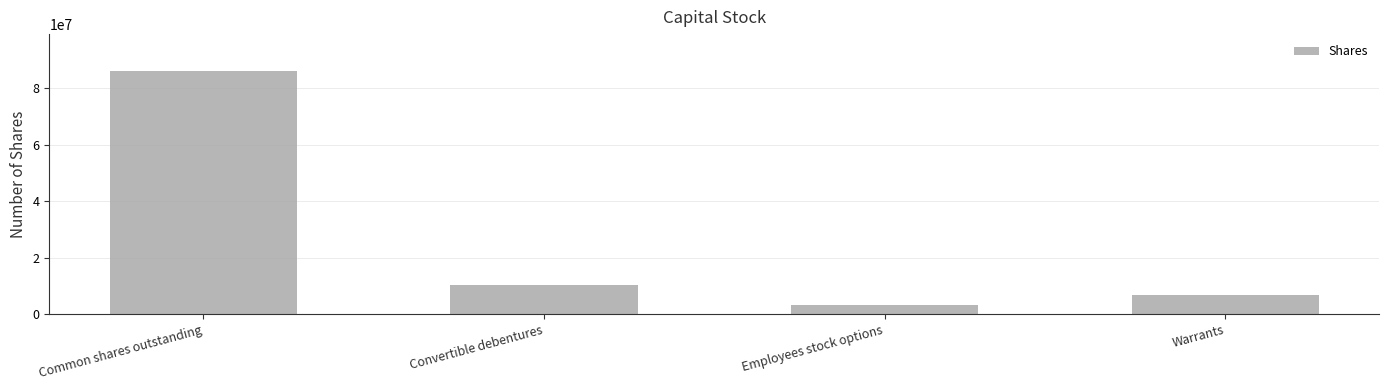

What is the difference between the maximum and minimum values?

83126946